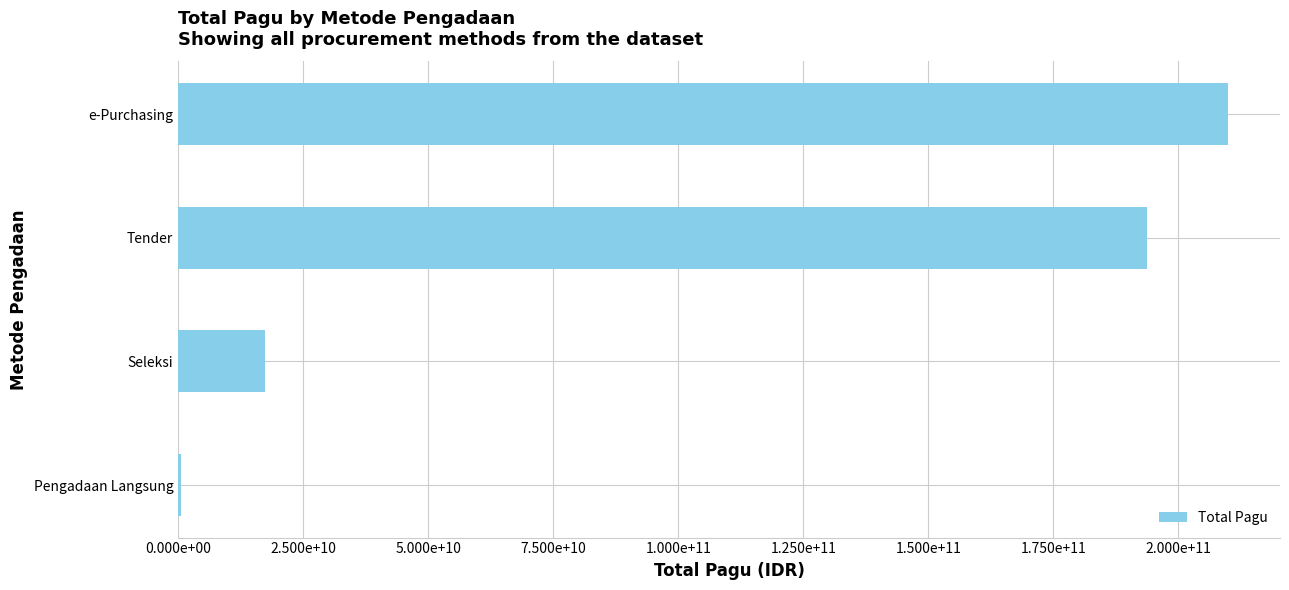

Are the bars horizontal?

Yes